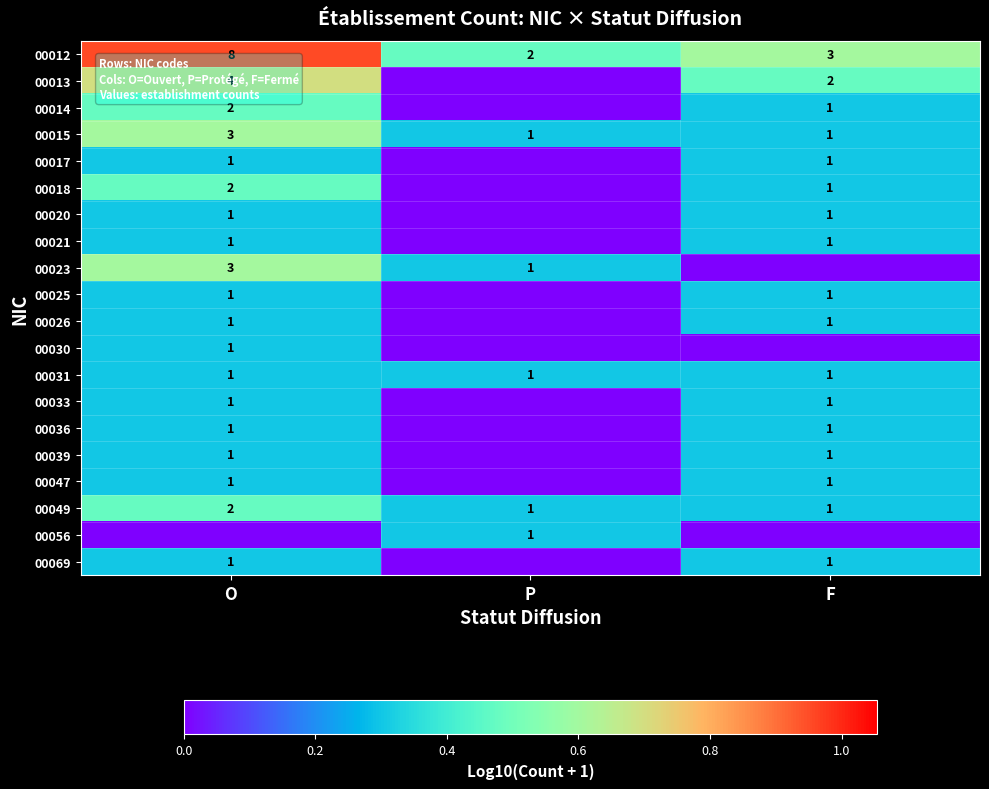

At how many categories does at least one series exceed 0?

3